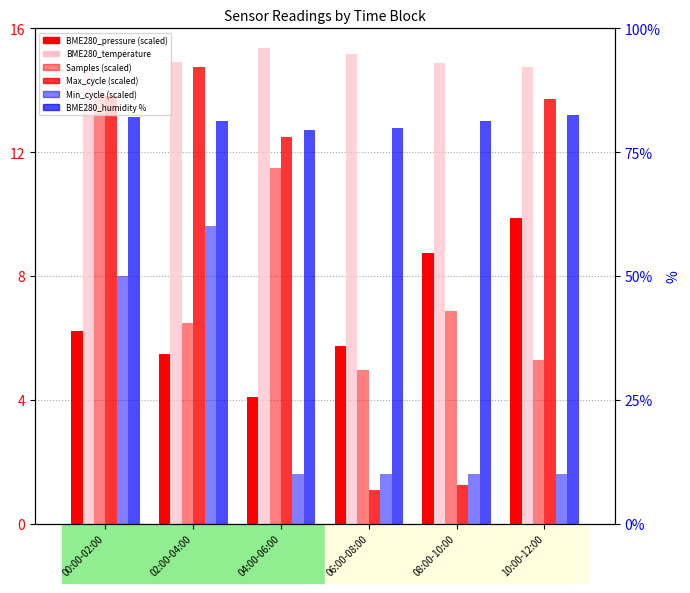

Reading right to left, list all the values displayed in this chart.

BME280_pressure: 9.9	8.7	5.7	4.1	5.5	6.2
BME280_temperature: 14.7	14.9	15.2	15.4	14.9	14.7
Samples: 5.3	6.9	5.0	11.5	6.5	13.9
Max_cycle: 13.7	1.2	1.1	12.5	14.8	13.8
Min_cycle: 1.6	1.6	1.6	1.6	9.6	8.0
BME280_humidity: 82.4	81.3	79.8	79.5	81.3	82.1